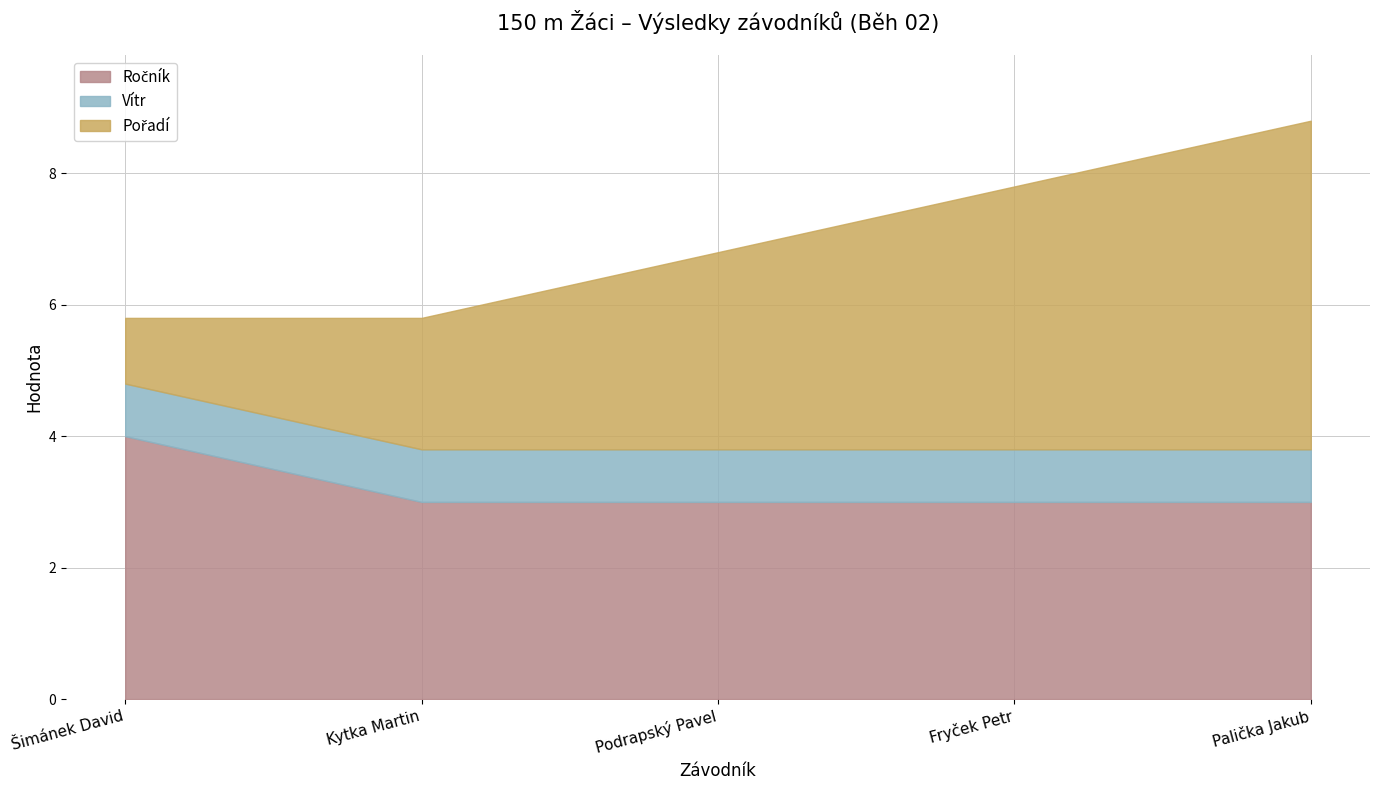

What is the label of the 5th point from the left?

Palička Jakub